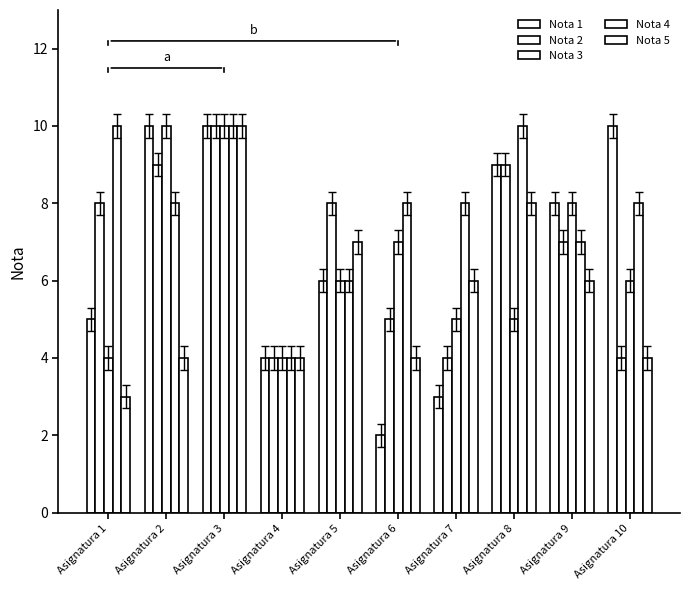

What is the difference between the maximum and second lowest values in the Nota 1 series?

7